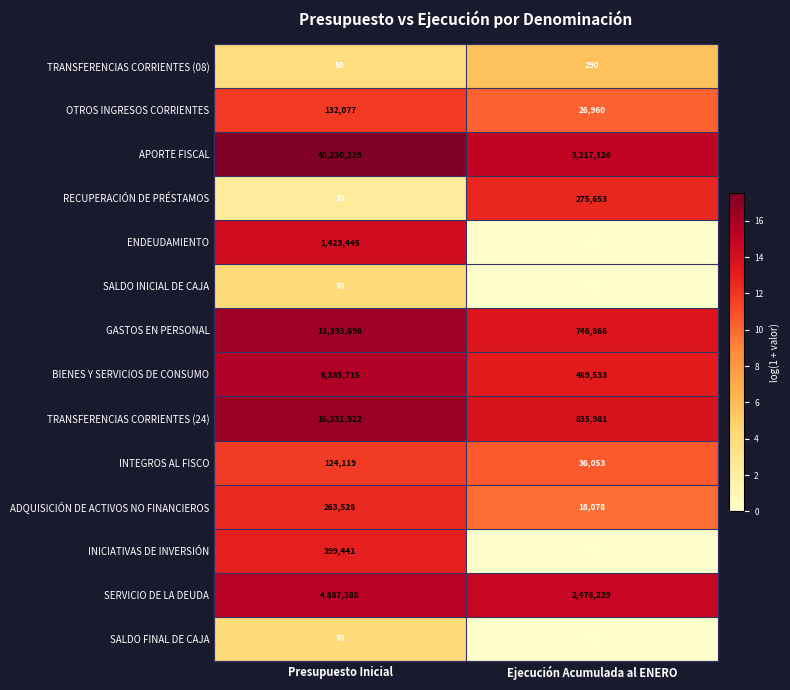

Which category has the highest value across all series?

Presupuesto Inicial